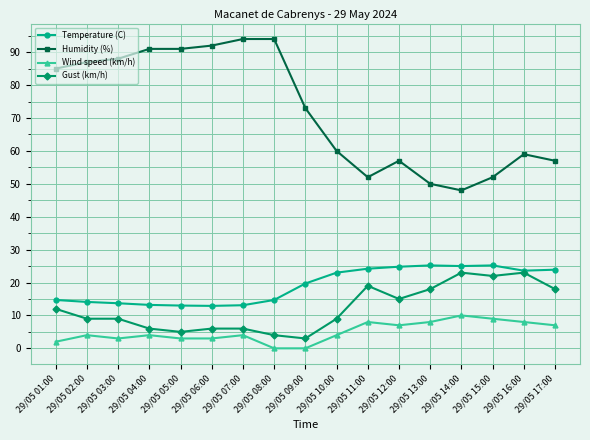

What is the difference between the maximum and minimum values in the Humidity (%) series?

46.0